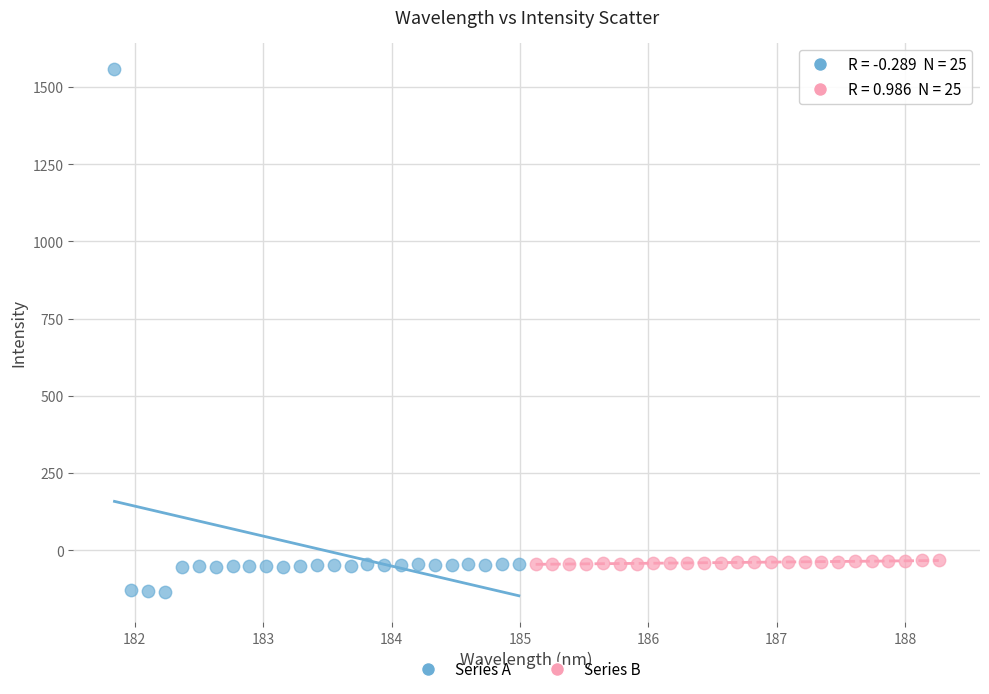

Which series reaches the maximum Y coordinate?

Series A